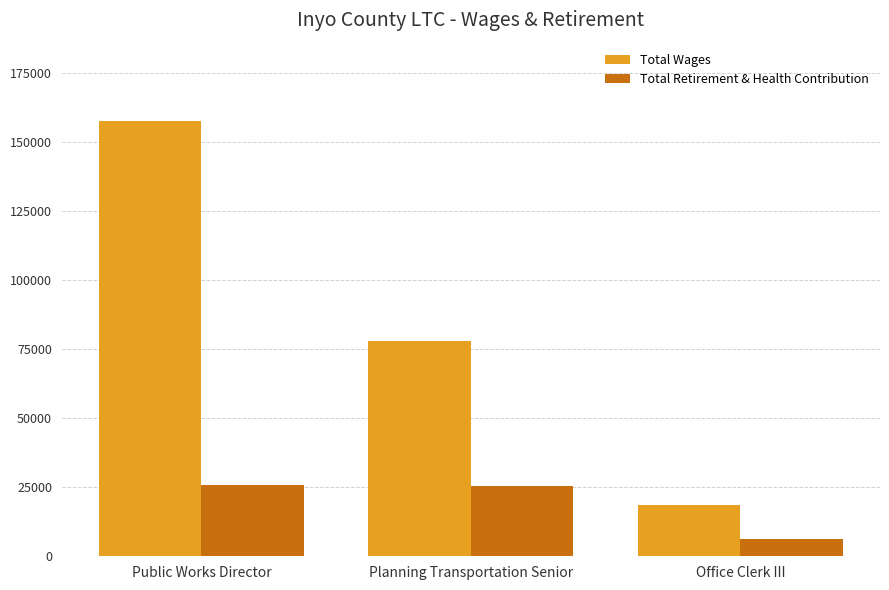

What is the difference between the Total Retirement & Health Contribution values at Planning Transportation Senior and Public Works Director?

345